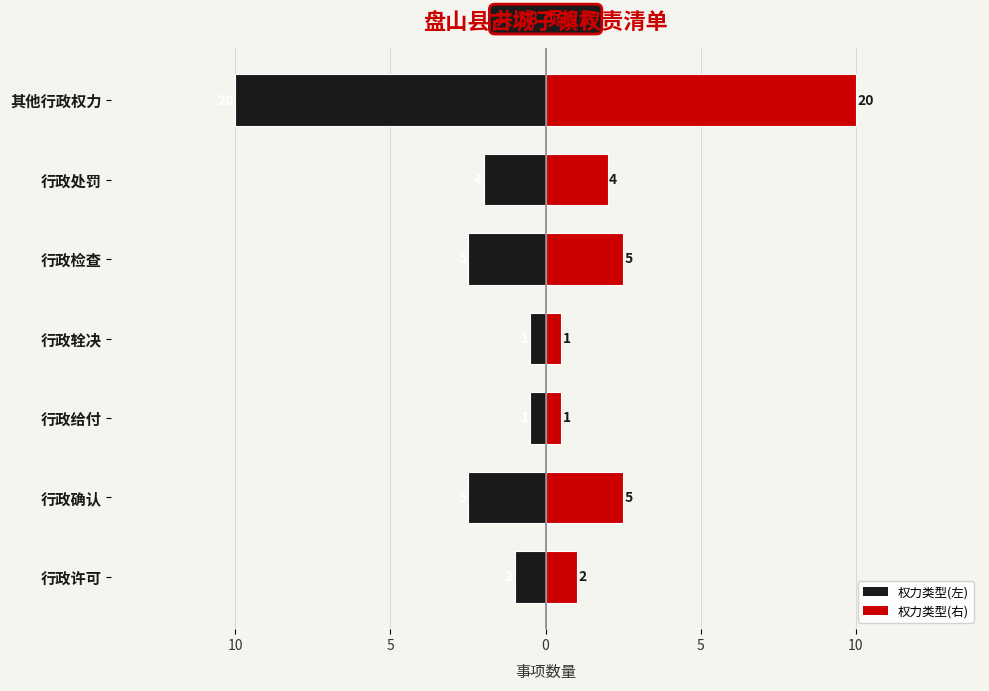

Reading left to right, extract all data points from this chart.

及其他: -1.0	-2.5	-0.5	-0.5	-2.5	-2.0	-10.0
类型: 1.0	2.5	0.5	0.5	2.5	2.0	10.0